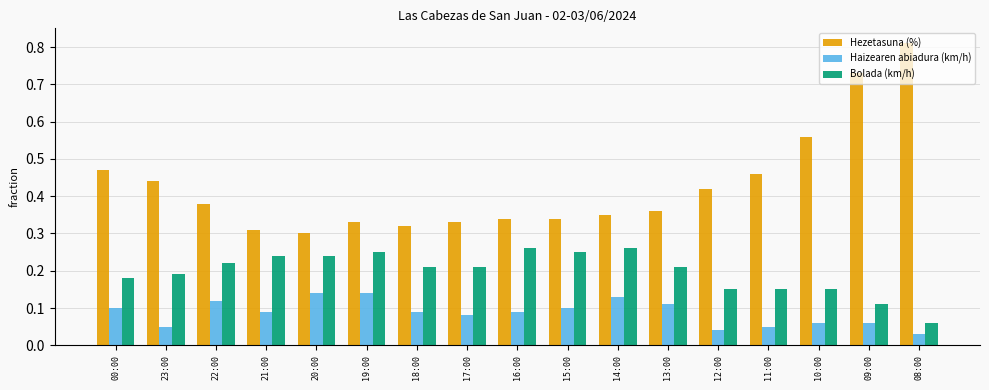

How many data points does each series have?

17